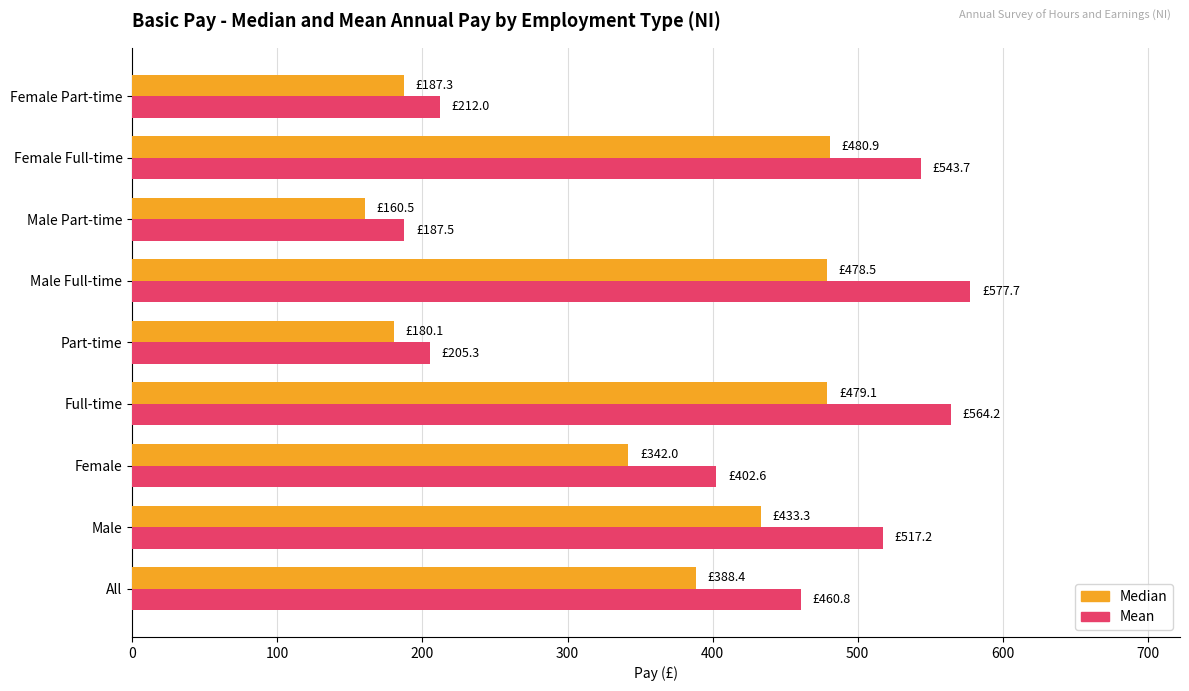

What is the greatest value displayed?

577.7